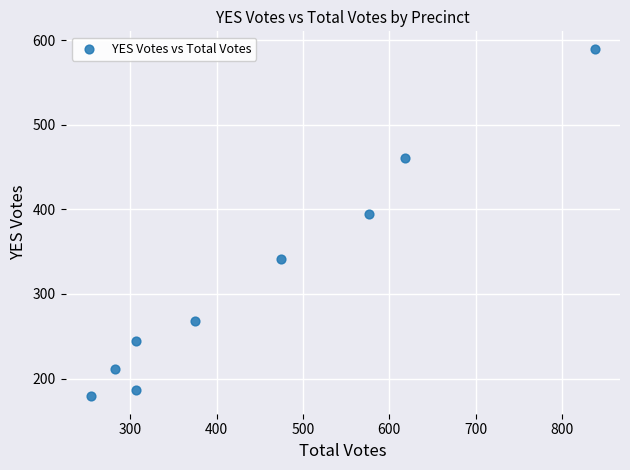

What Y value in the scatter plot is closest to 384?

394